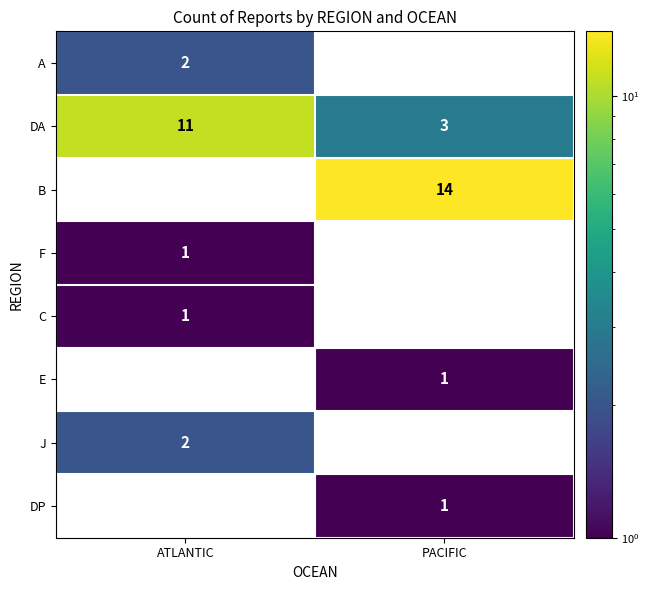

True or false: J has a value of 1 at ATLANTIC.

False